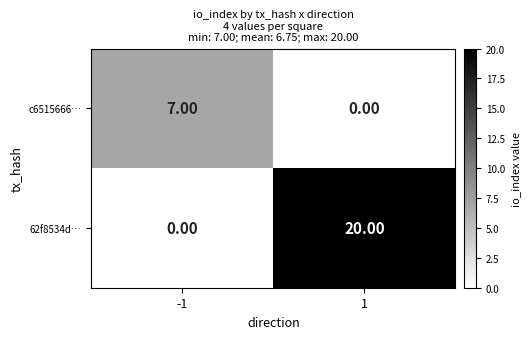

List the series in order of their overall mean, lowest first.

c6515666…, 62f8534d…